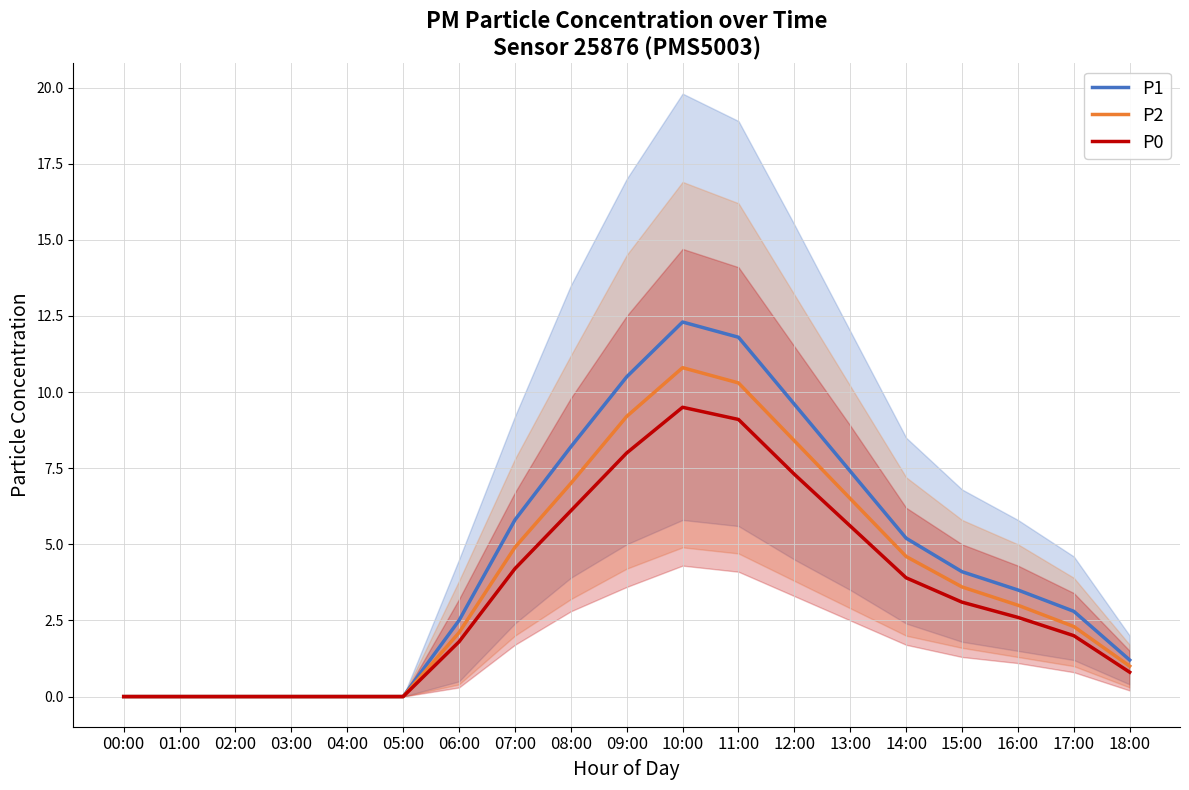

True or false: P1 and P0 intersect in this chart.

False